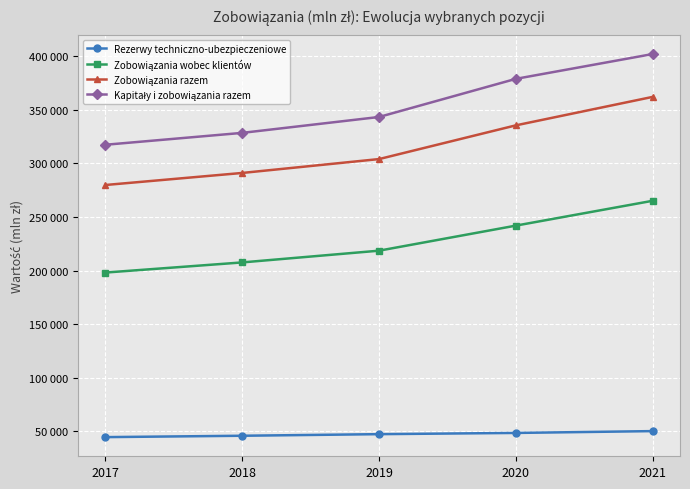

Reading right to left, list all the values displayed in this chart.

Rezerwy techniczno-ubezpieczeniowe: 2021=50173	2020=48471	2019=47329	2018=45839	2017=44558
Zobowiązania wobec klientów: 2021=265155	2020=241975	2019=218588	2018=207635	2017=198163
Zobowiązania razem: 2021=362135	2020=335571	2019=304097	2018=291147	2017=279898
Kapitały i zobowiązania razem: 2021=402129	2020=378974	2019=343385	2018=328554	2017=317458